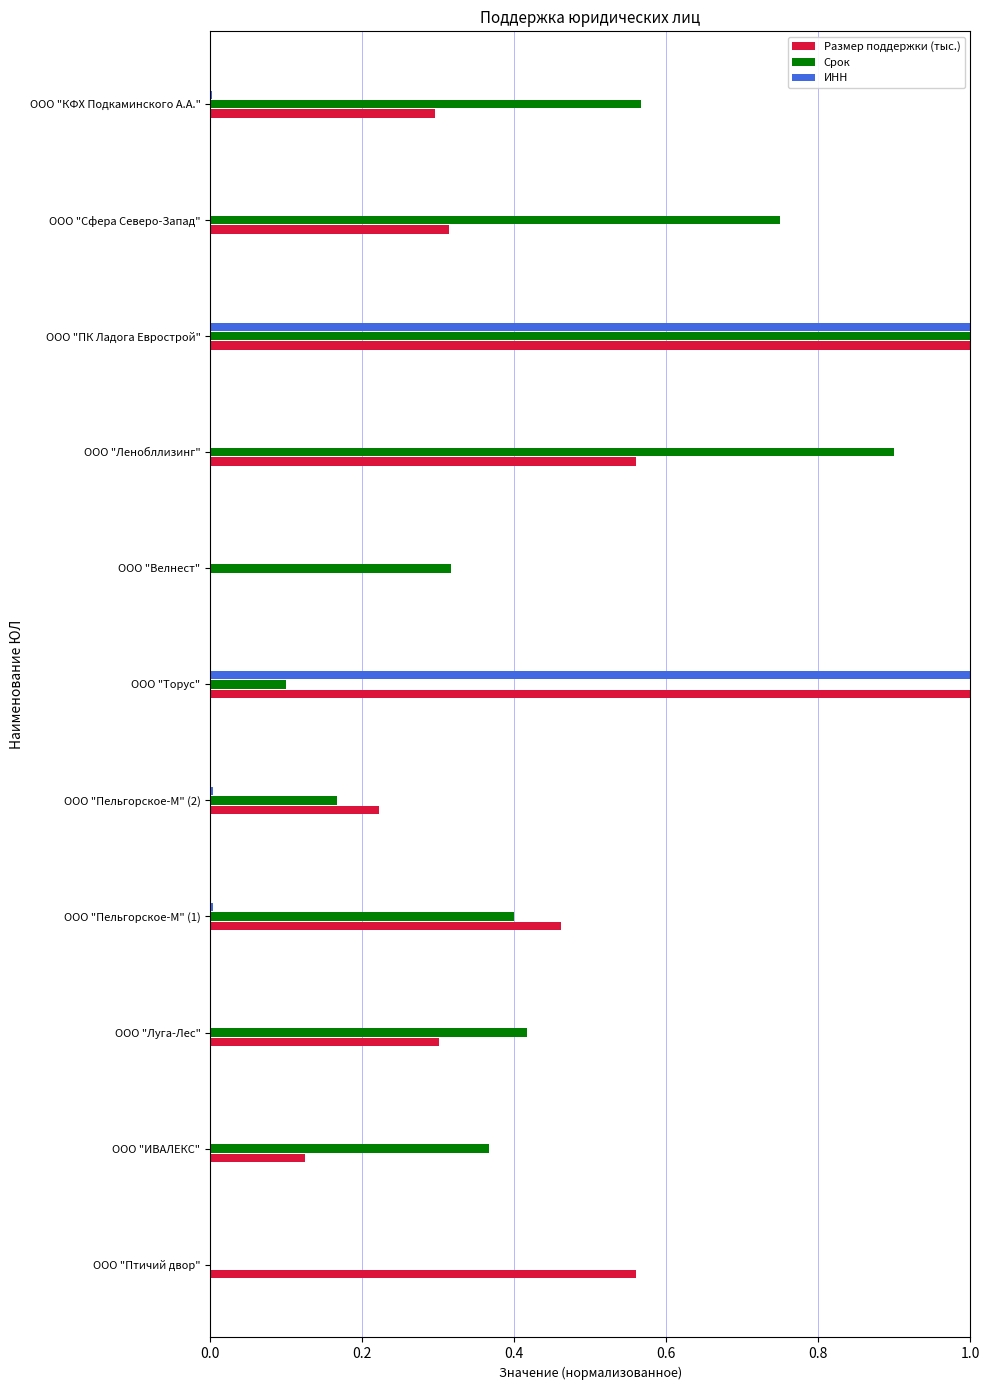

The ИНН series shows 0.0 at ООО "ИВАЛЕКС". True or false?

True